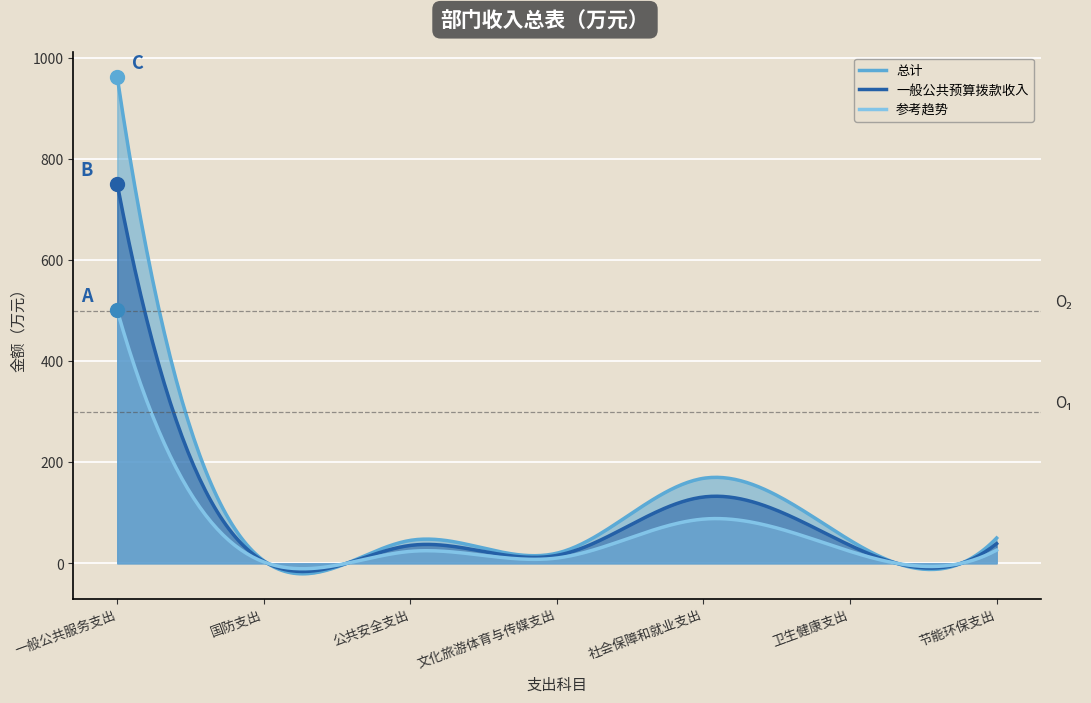

At which category does 一般公共预算拨款收入 reach its first local valley?

国防支出